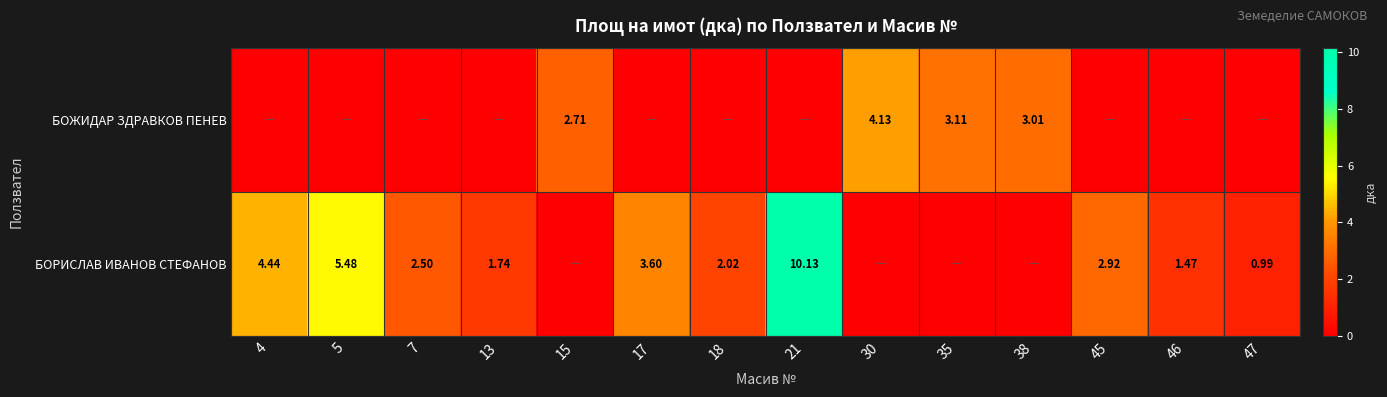

Is the value of БОРИСЛАВ ИВАНОВ СТЕФАНОВ at 7 greater than the value of БОЖИДАР ЗДРАВКОВ ПЕНЕВ at 35?

No